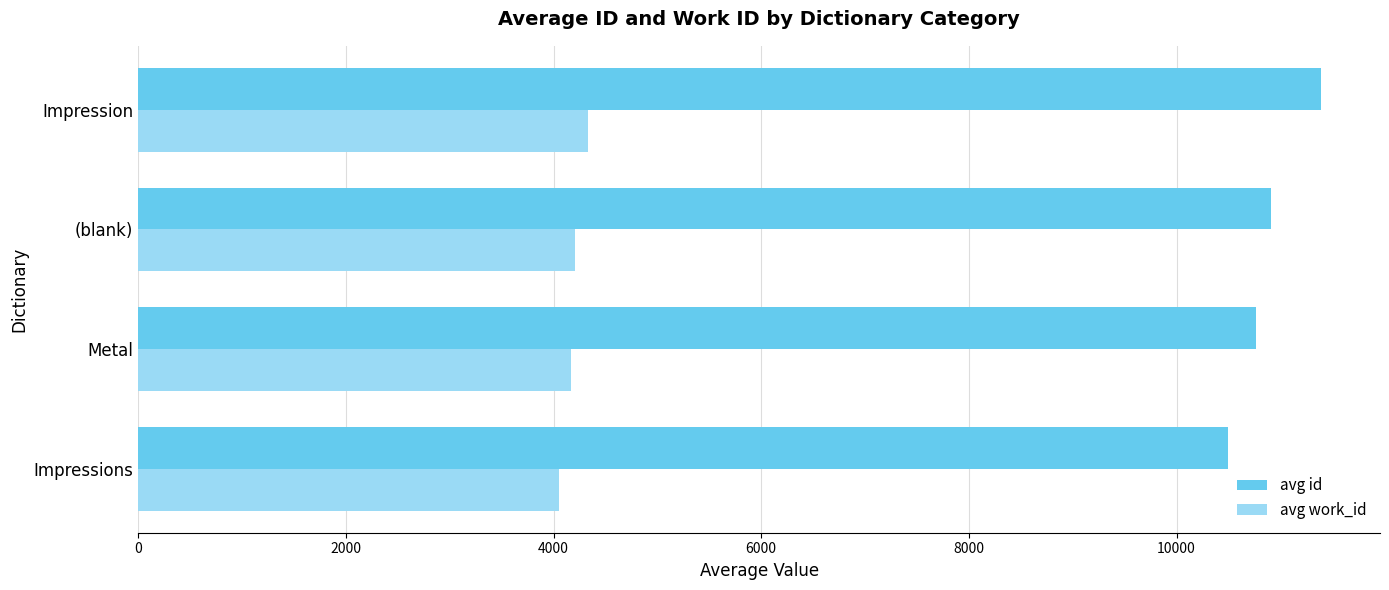

Rank the series by their maximum value, from highest to lowest.

avg id, avg work_id